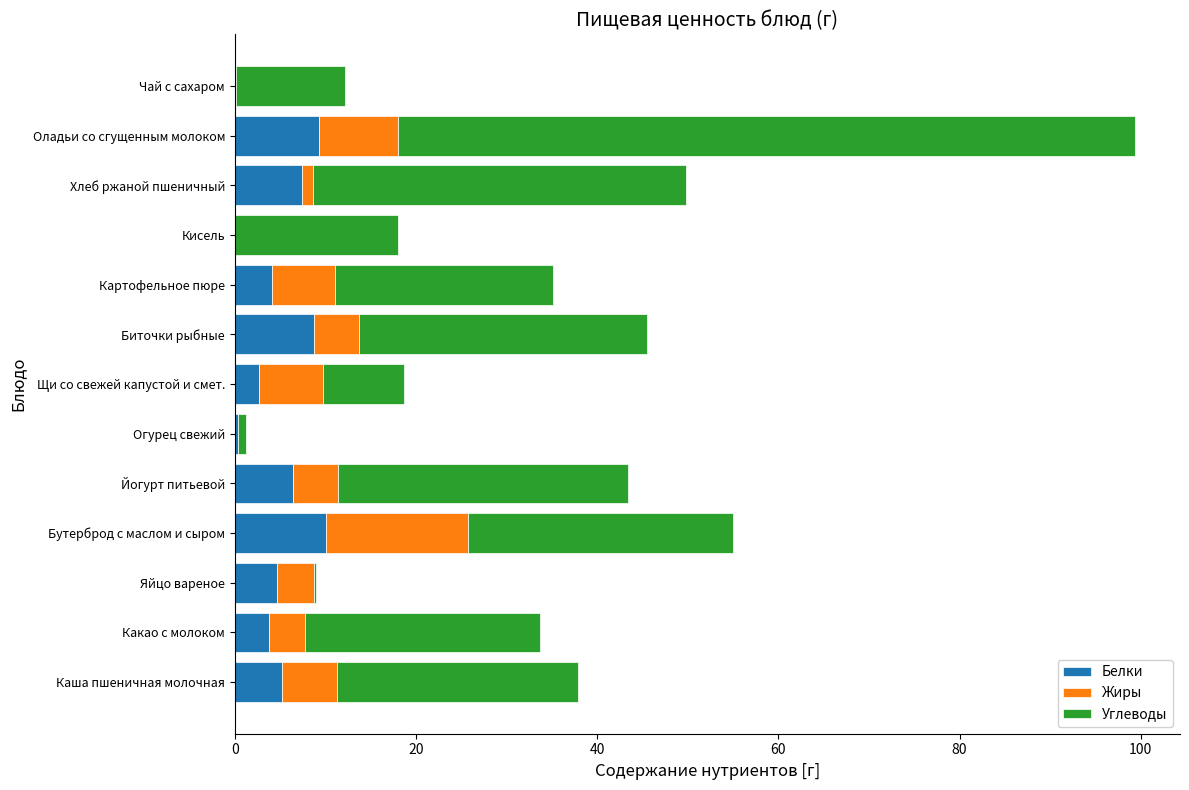

What is the total value across all series at Йогурт питьевой?

43.4